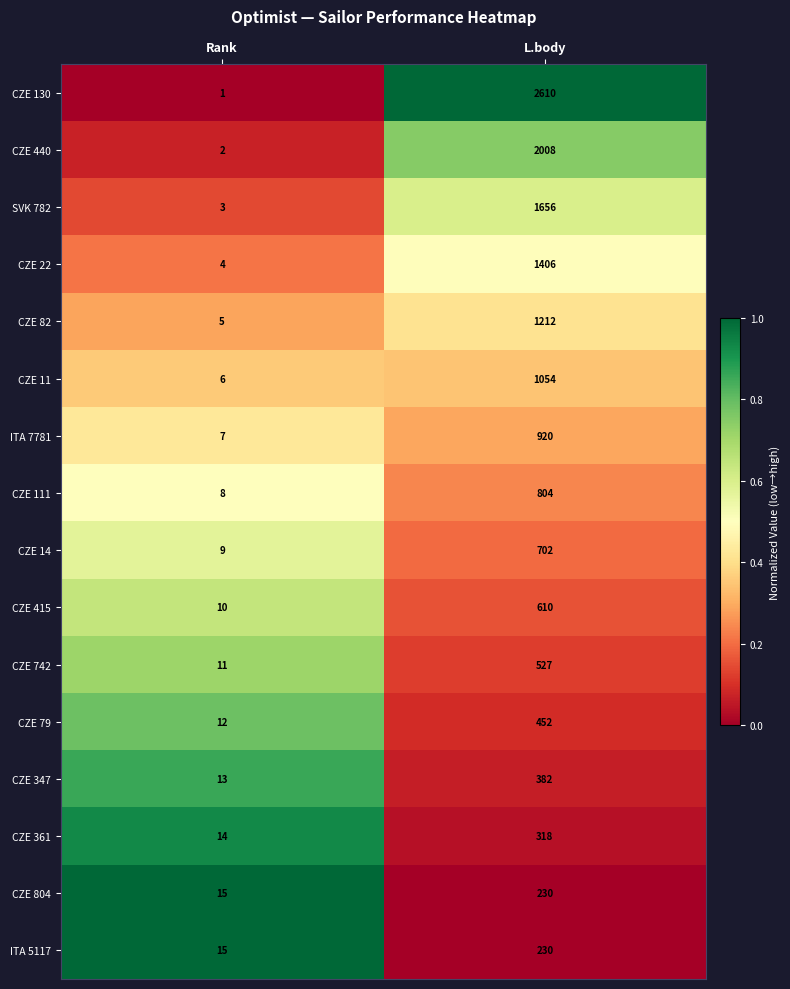

The SVK 782 series shows 3 at Rank. True or false?

True